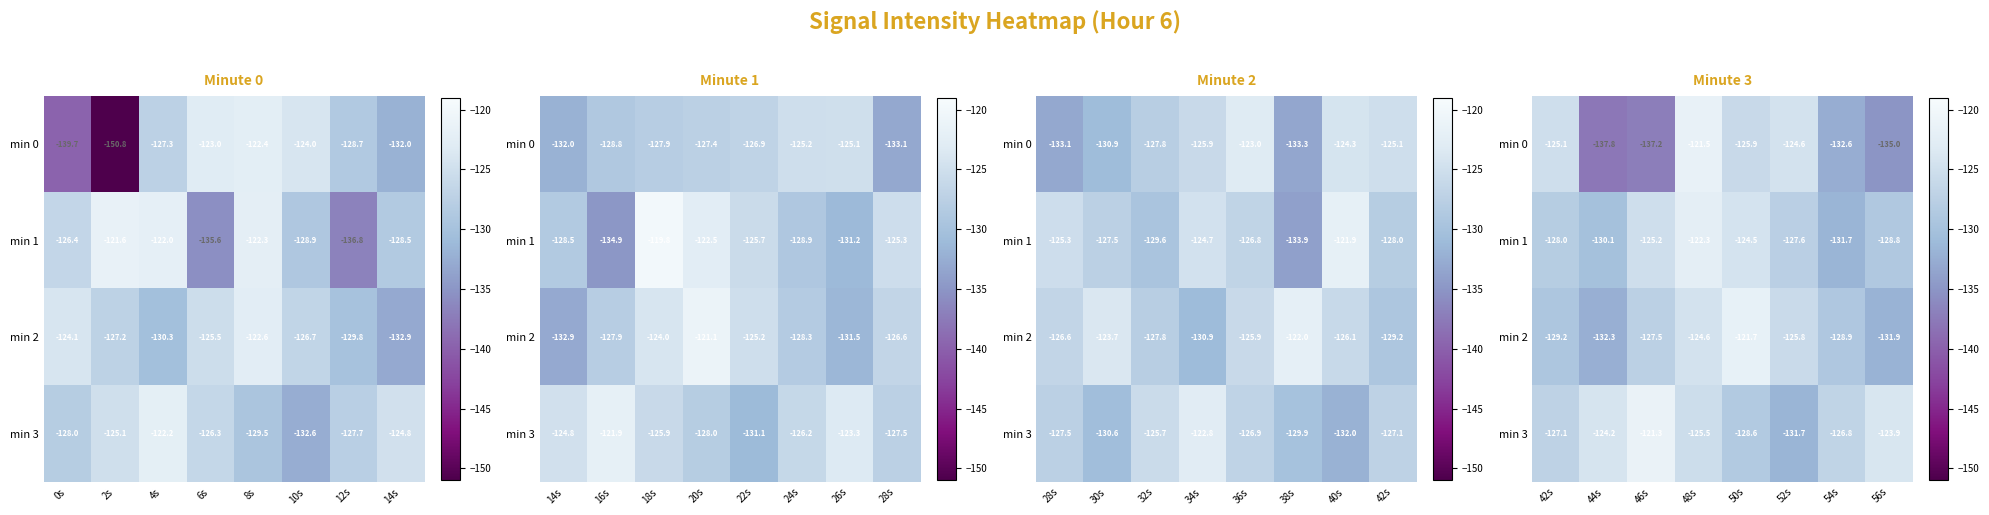

Which category has the lowest value across all series?

44s